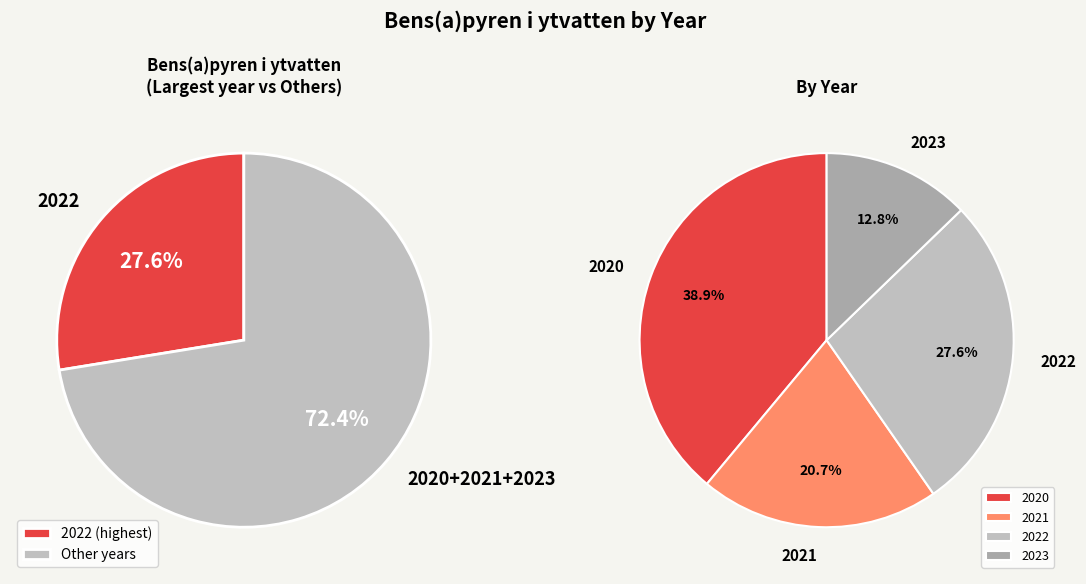

Is the sum of 23 and 33 greater than half?

No